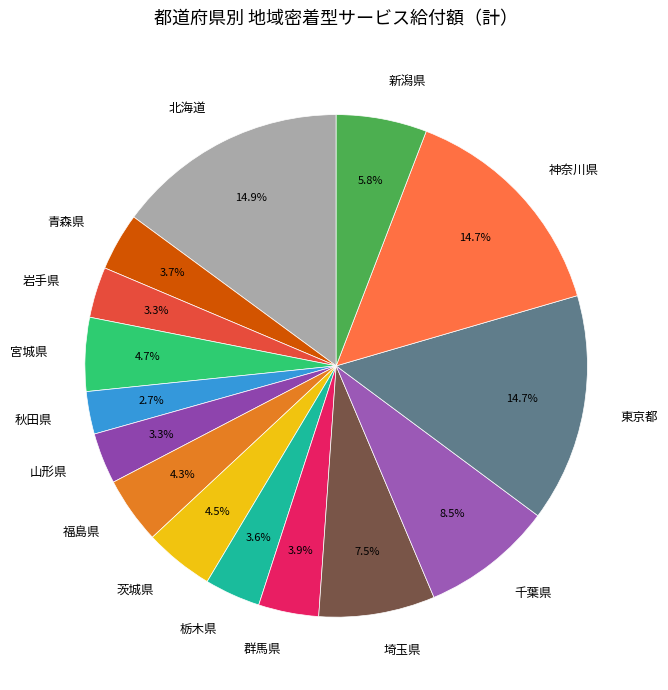

To the nearest percent, what portion does 青森県 represent?

4%